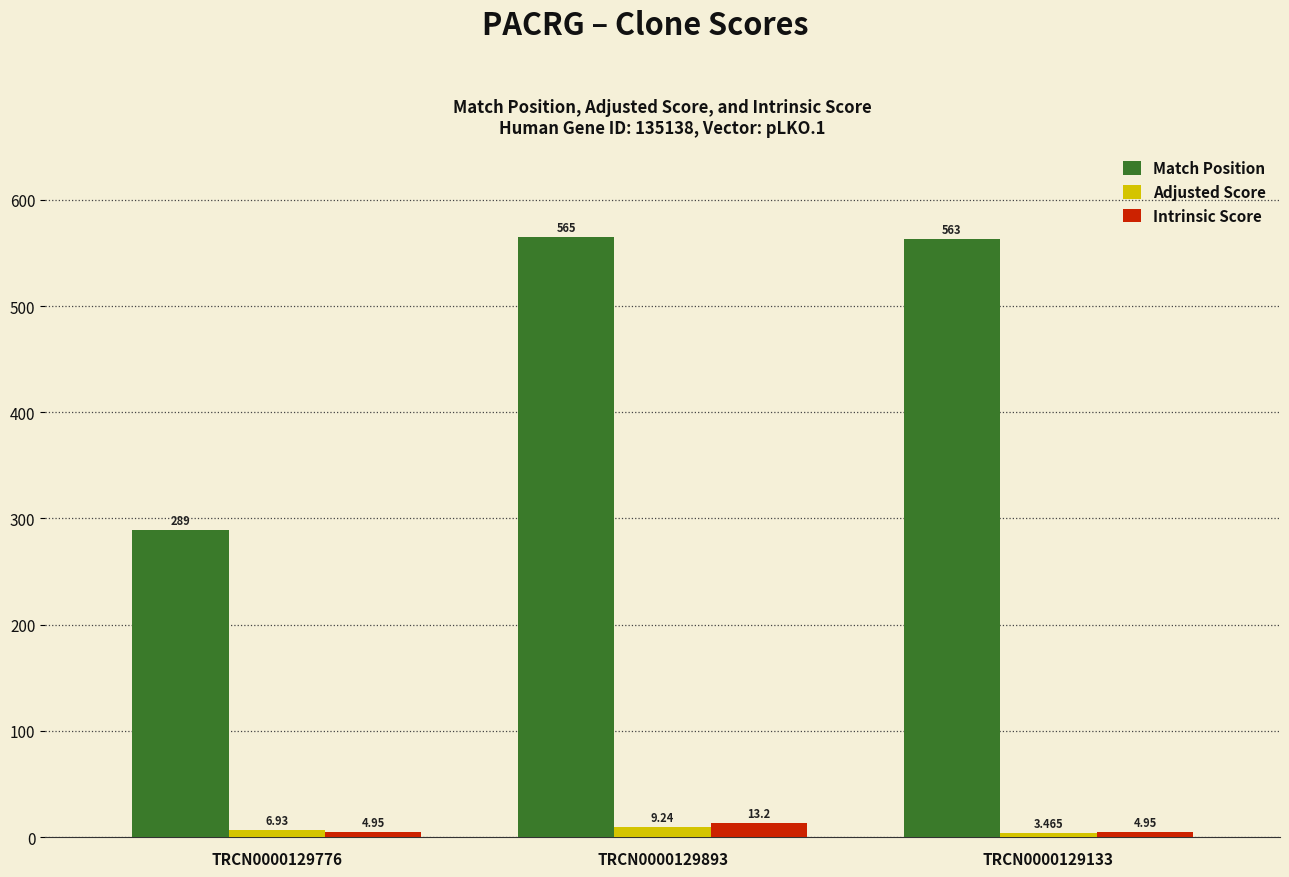

Rank the series by their maximum value, from highest to lowest.

Match Position, Intrinsic Score, Adjusted Score